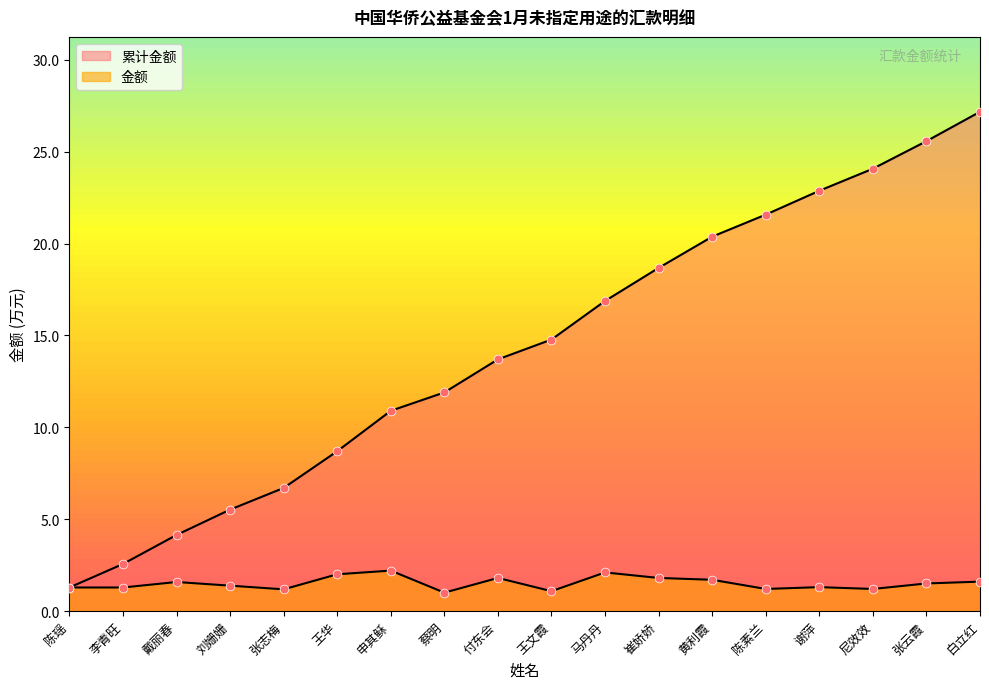

At which category is the sum across all series the highest?

白立红